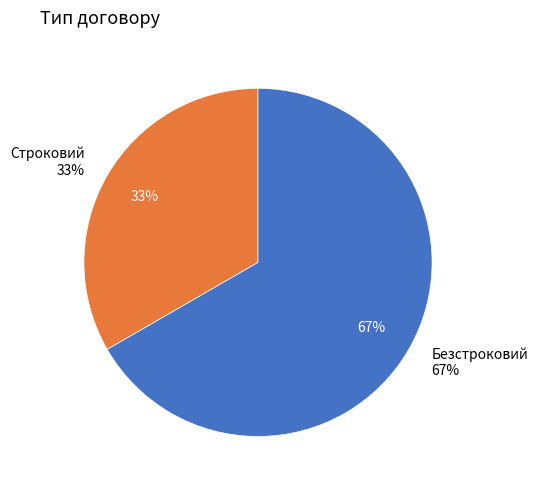

What portion of the pie excludes Безстроковий?

33.3%